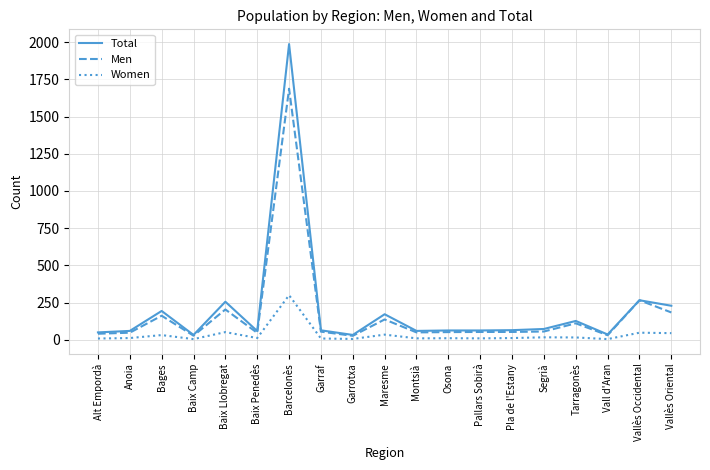

Is it true that Women equals 48 at Vallès Occidental?

True